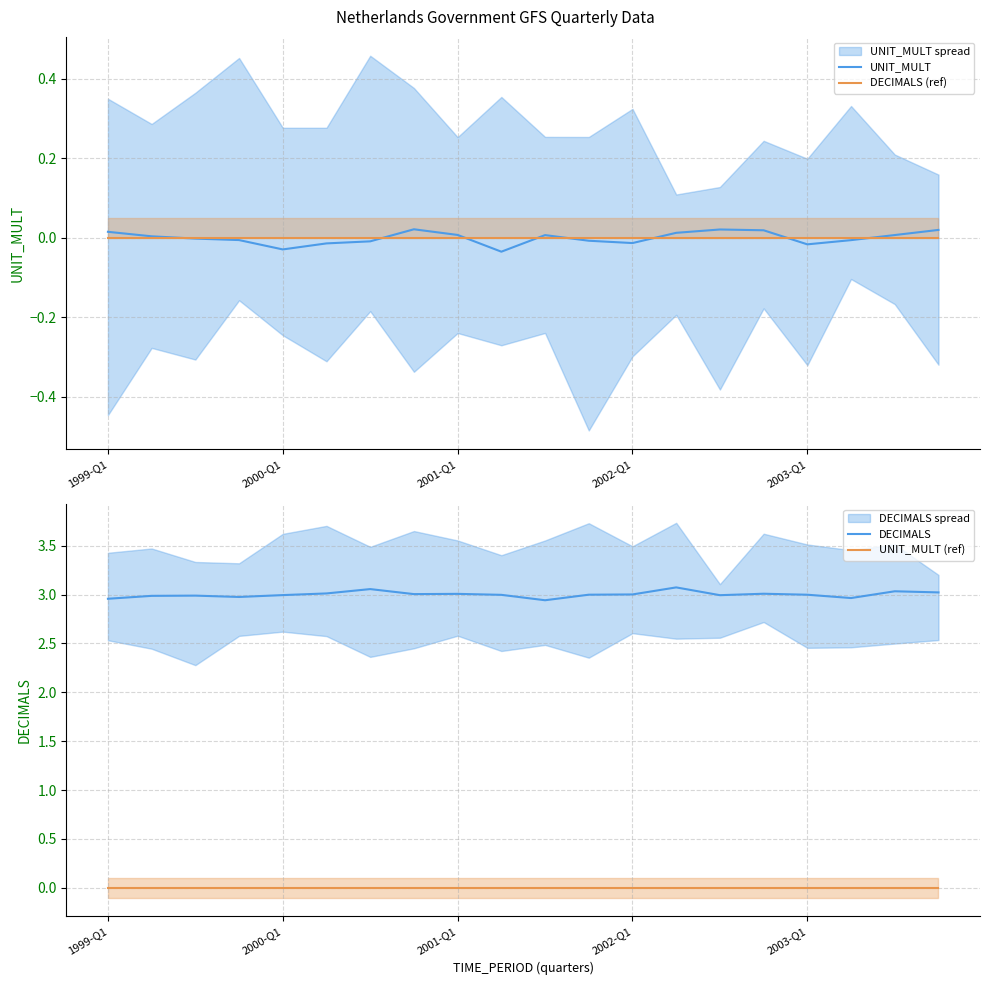

What value does the DECIMALS series have at 14?

3.0